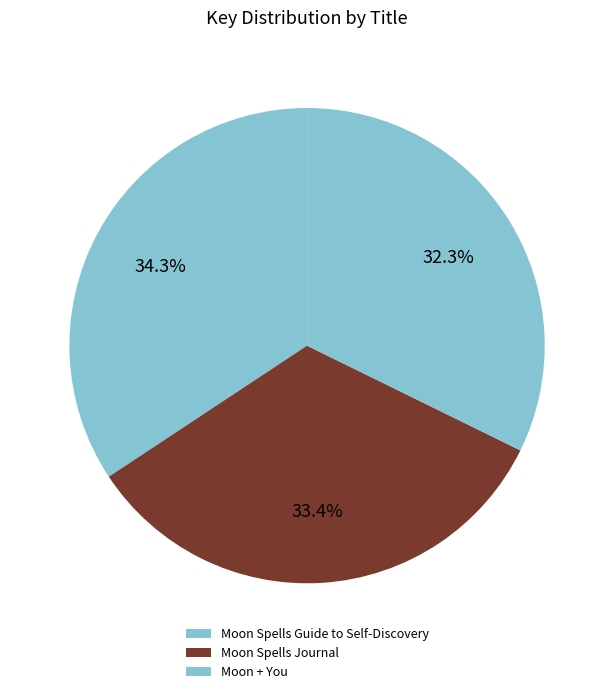

Is Moon Spells Journal the majority of the pie?

No